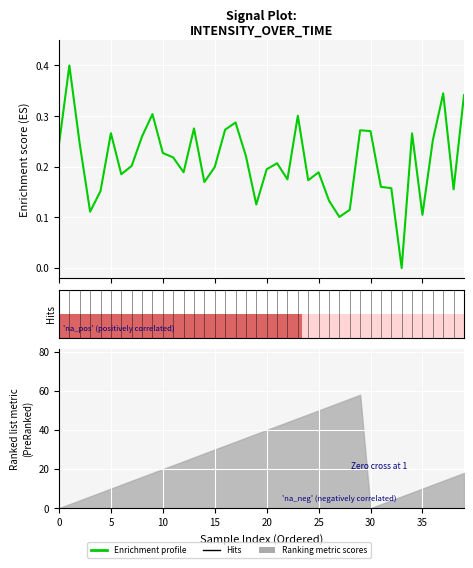

What is the label of the 15th point from the left?

14